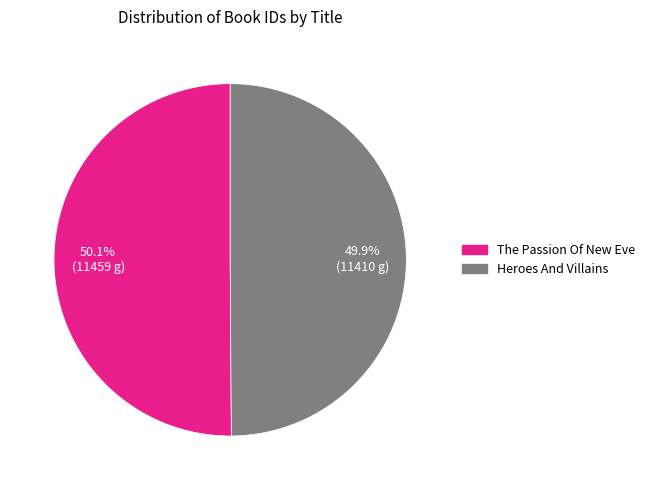

To the nearest percent, what portion does The Passion Of New Eve represent?

50%